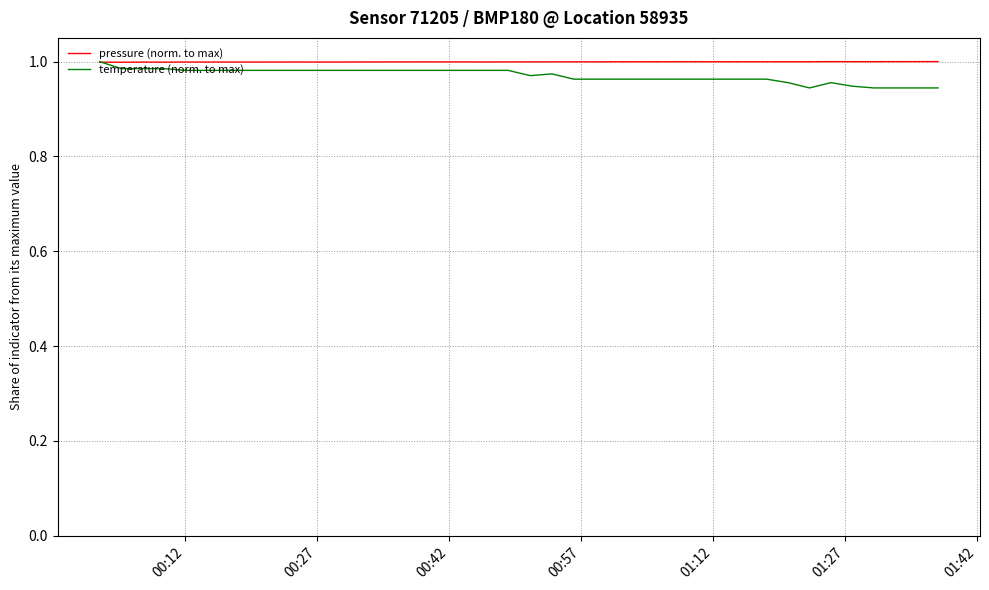

Which series has the widest spread of values?

temperature (norm. to max)